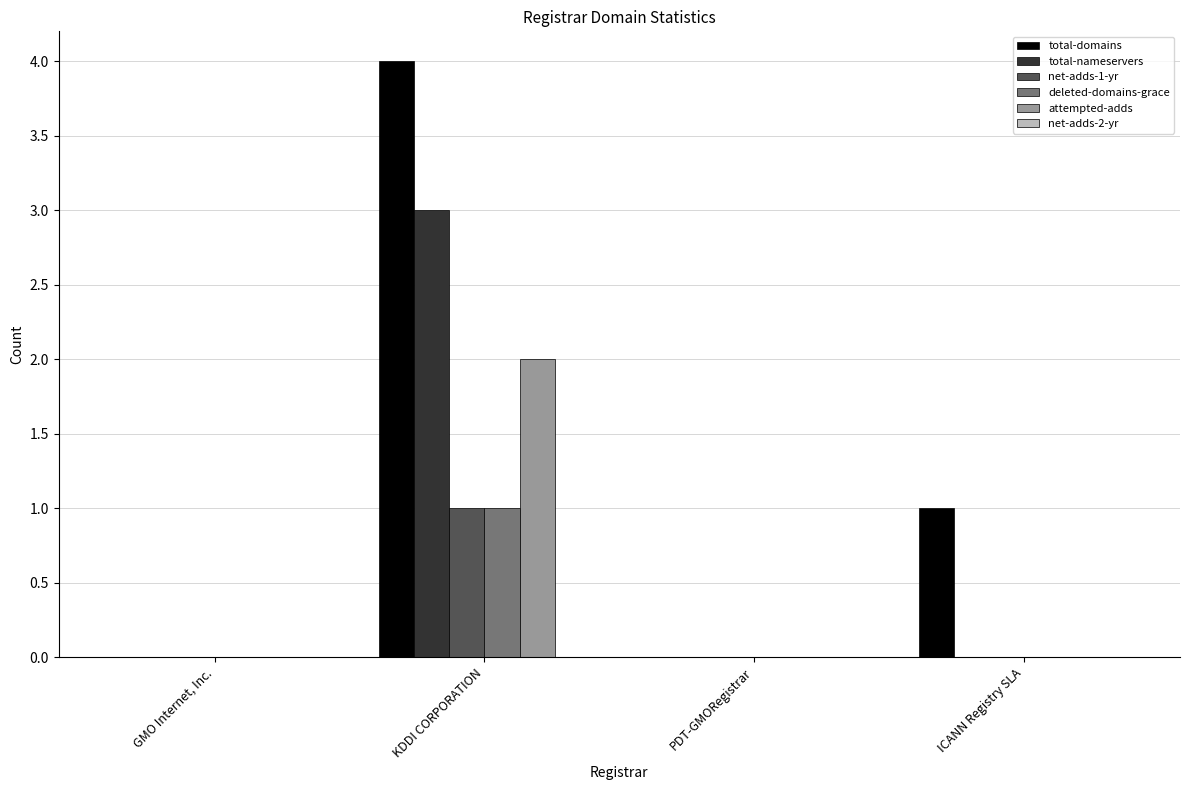

Does the chart contain stacked bars?

No